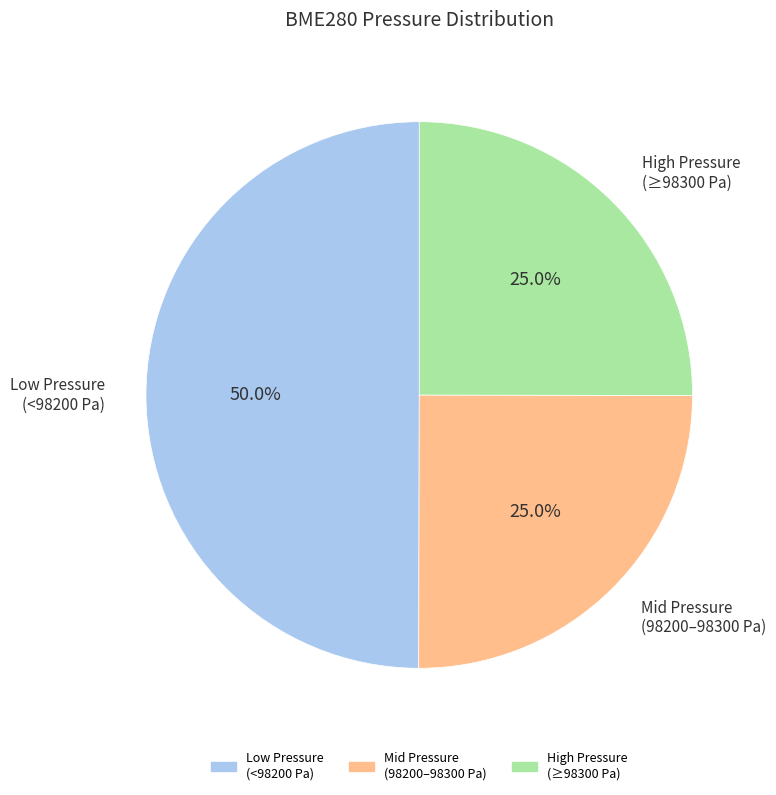

How many segments does this pie chart have?

3